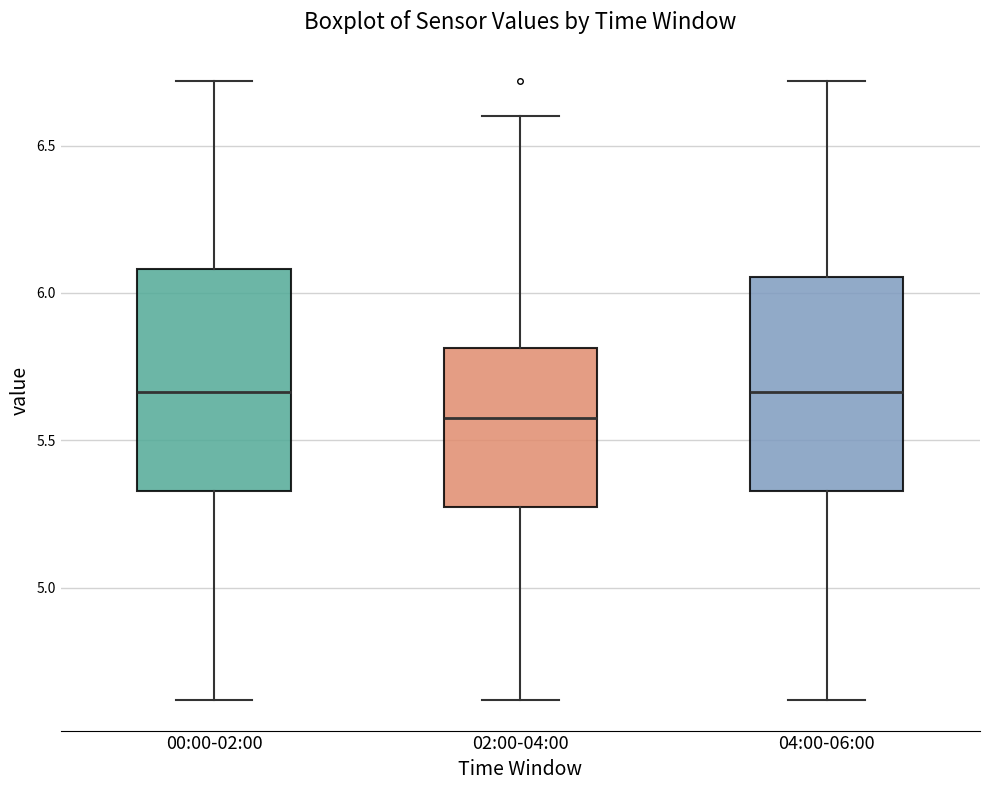

Reading left to right, read every box against the y-axis: the position of its median line, the range the box covers, and the ends of its whiskers. The values are not printed on the chart, so give them approximately, as read against the axis.

00:00-02:00: median 5.65, box 5.35 to 6.10, whiskers 4.60 to 6.70
02:00-04:00: median 5.60, box 5.30 to 5.80, whiskers 4.60 to 6.60
04:00-06:00: median 5.65, box 5.35 to 6.05, whiskers 4.60 to 6.70